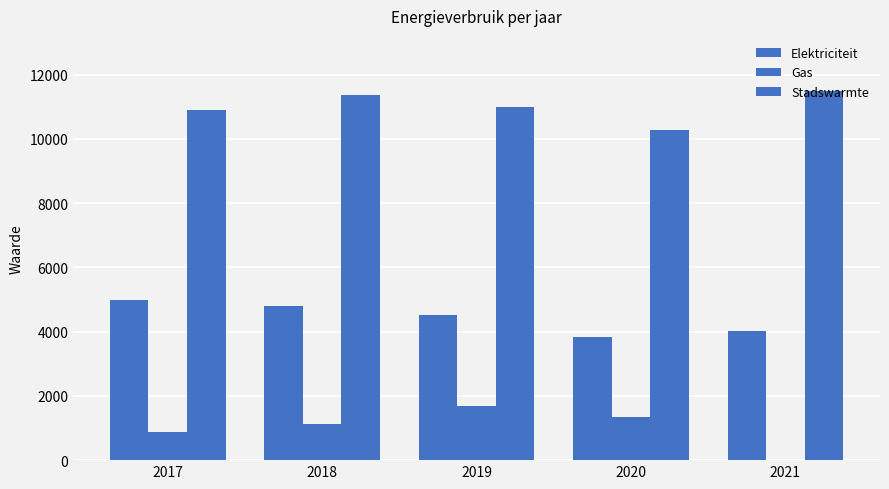

Does the chart contain stacked bars?

No